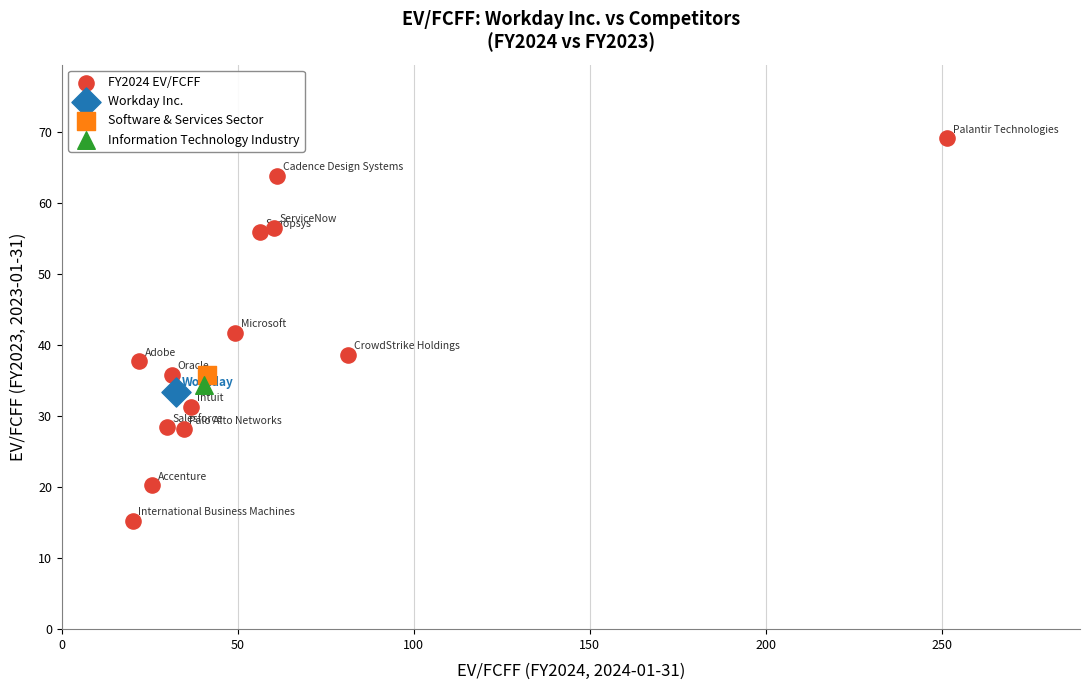

What are all the series names shown in the legend?

FY2024 EV/FCFF, Workday Inc., Software & Services Sector, Information Technology Industry